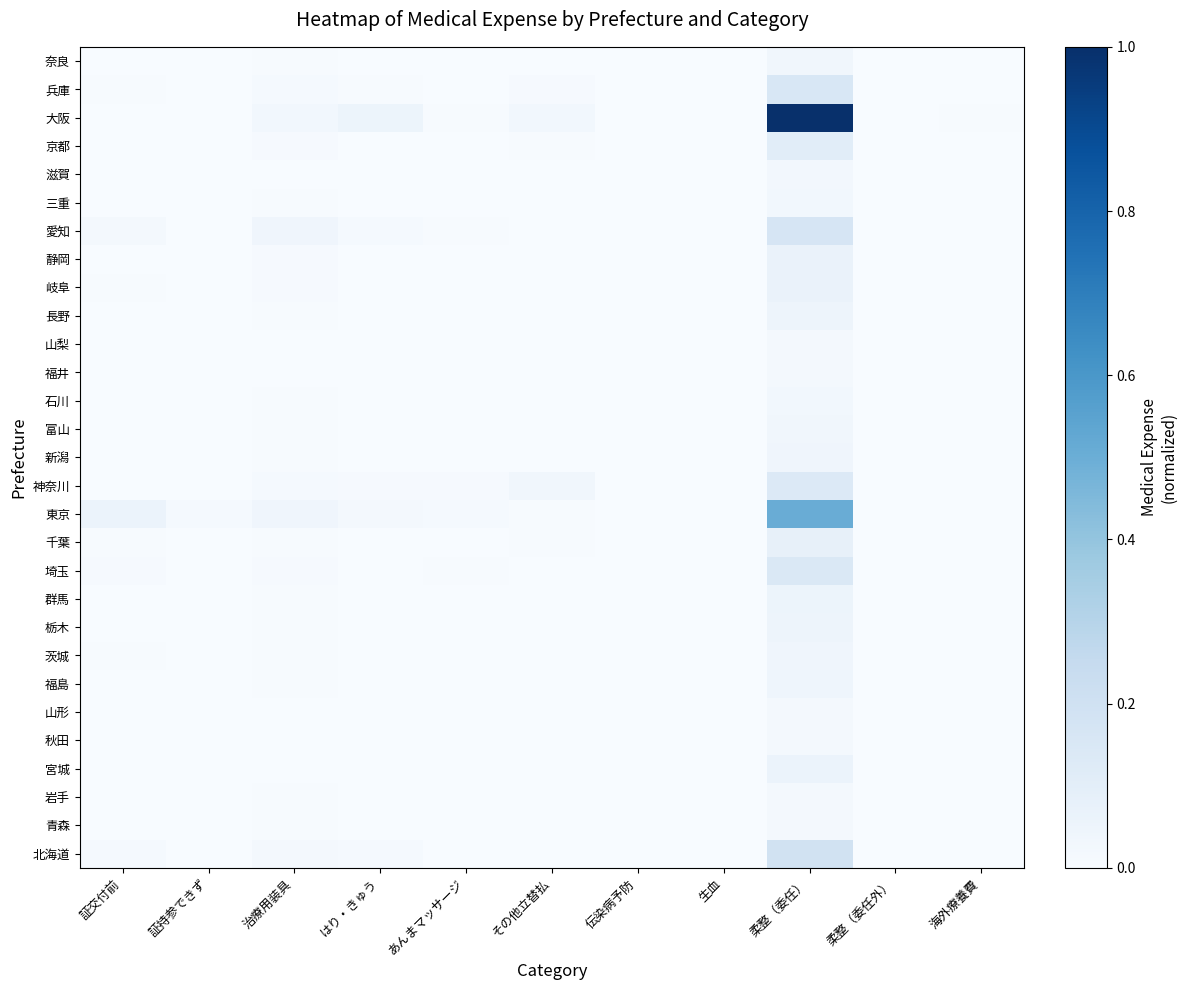

Which label corresponds to the smallest value in the chart?

伝染病予防